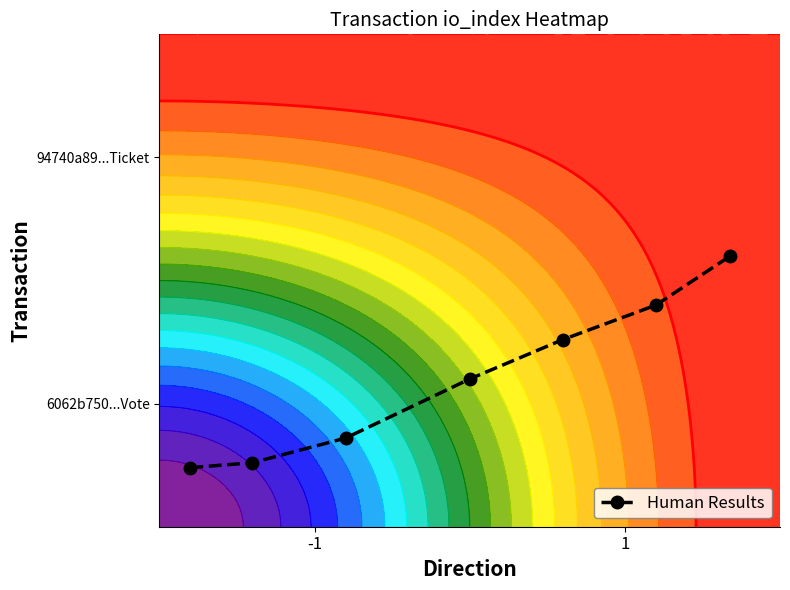

What is the average value?

0.3